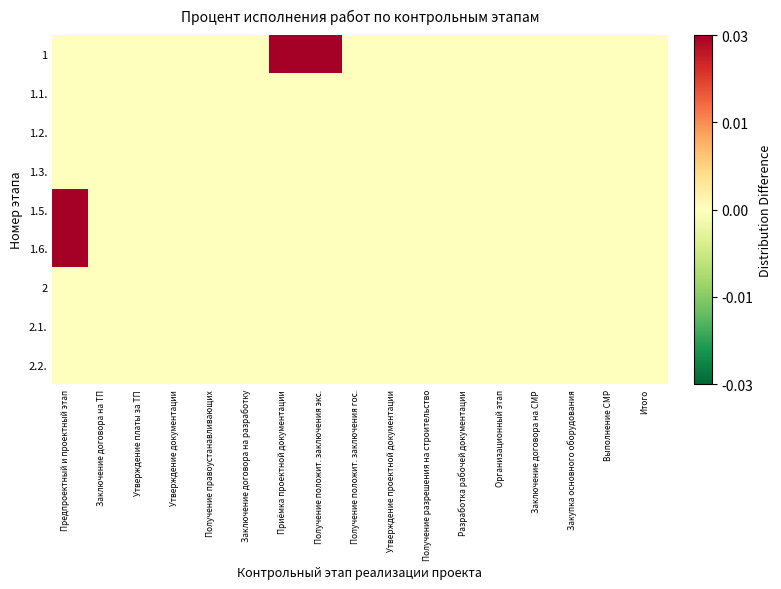

Which series has the largest total across all categories?

1